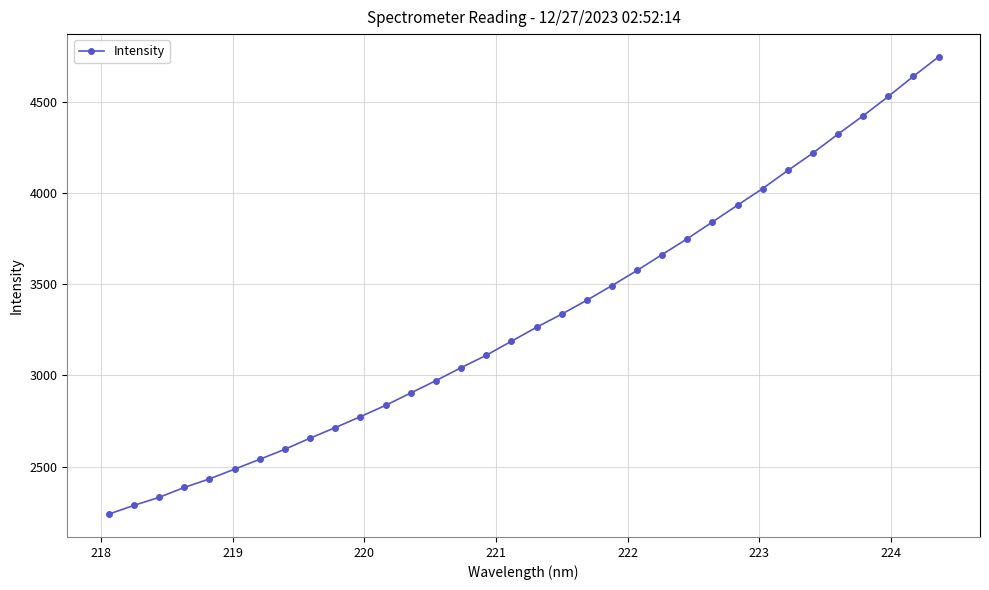

How many series are shown in this chart?

1